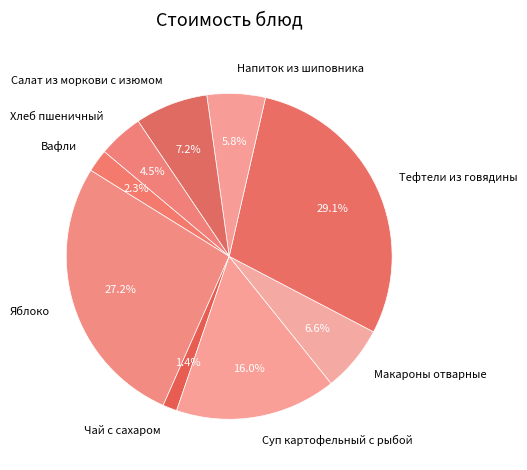

Is Хлеб пшеничный the majority of the pie?

No